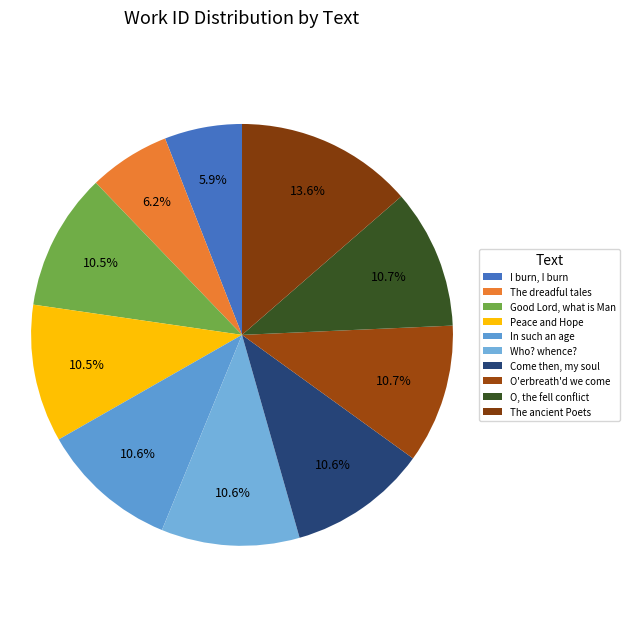

Is there any slice that represents more than half of the pie?

No